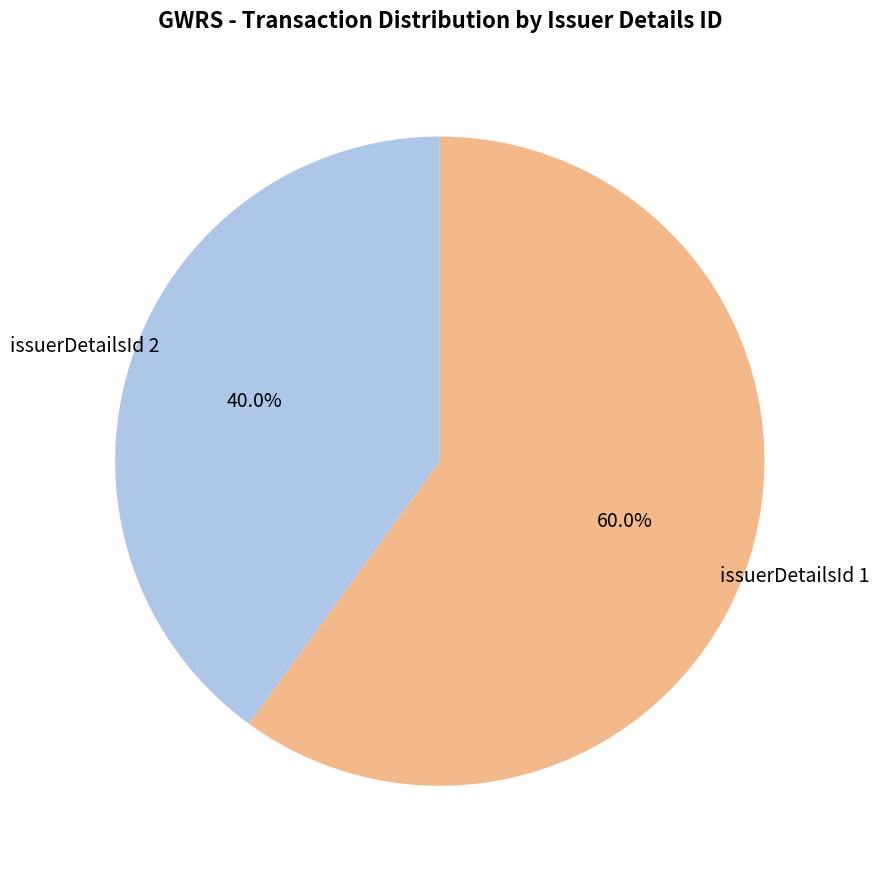

To the nearest percent, what is the difference between the largest and smallest slice percentages?

20%